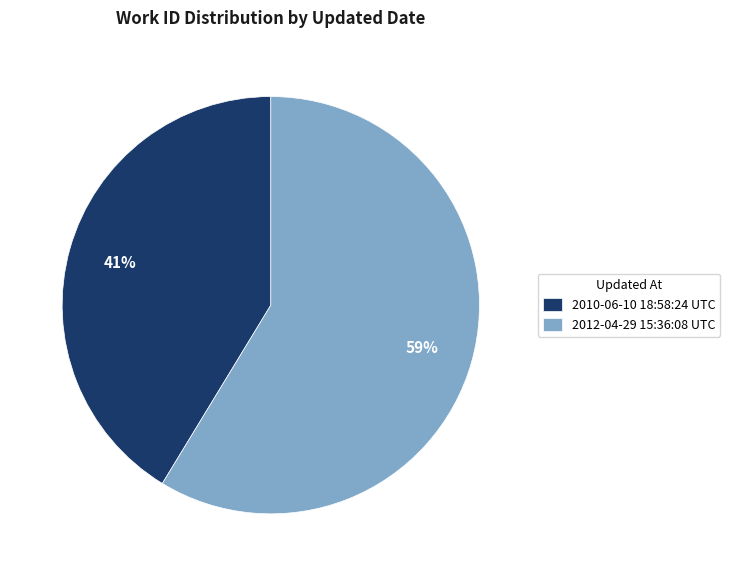

What is the smallest slice in the pie chart?

2010-06-10 18:58:24 UTC